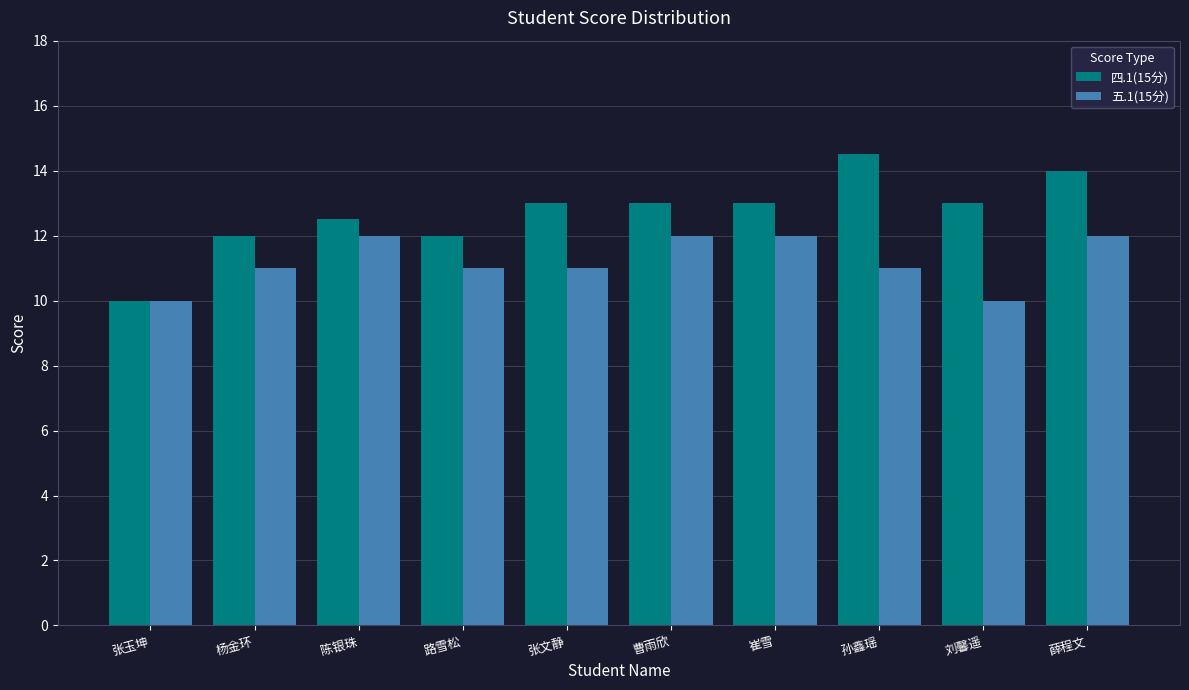

What is the difference between the 五.1(15分) values at 杨金环 and 张玉坤?

1.0